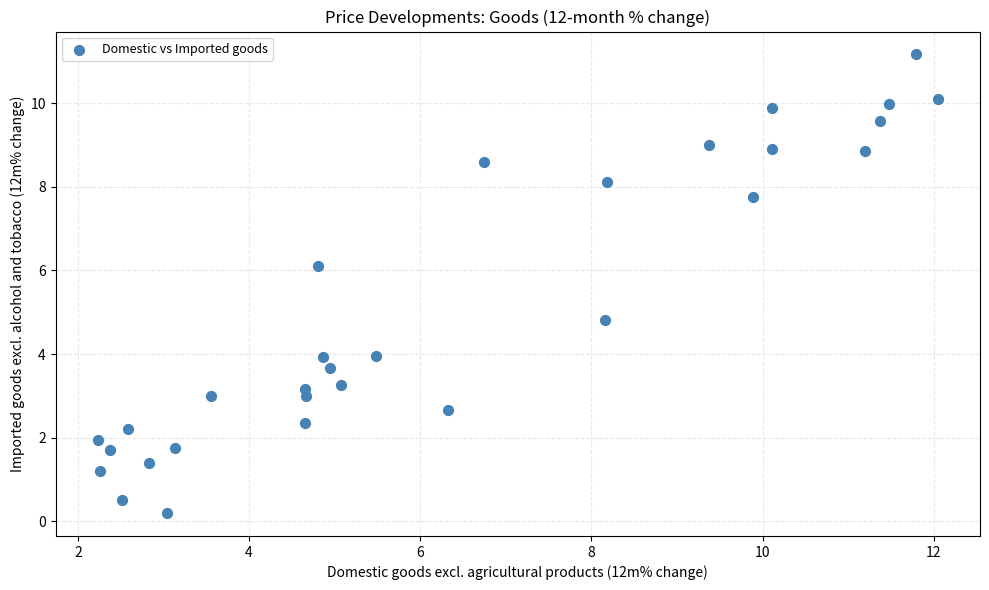

What is the range of Y values (max minus min)?

11.0